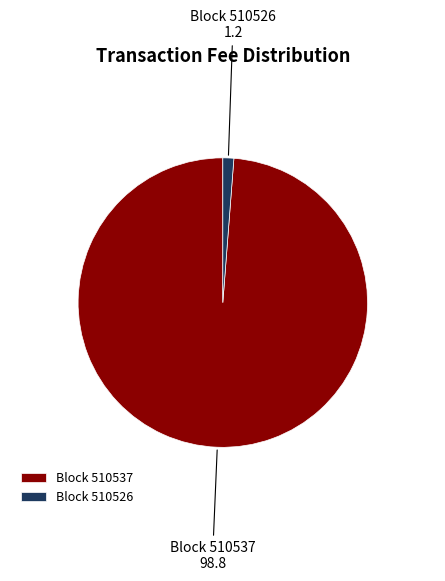

Which slice is the largest?

Block 510537